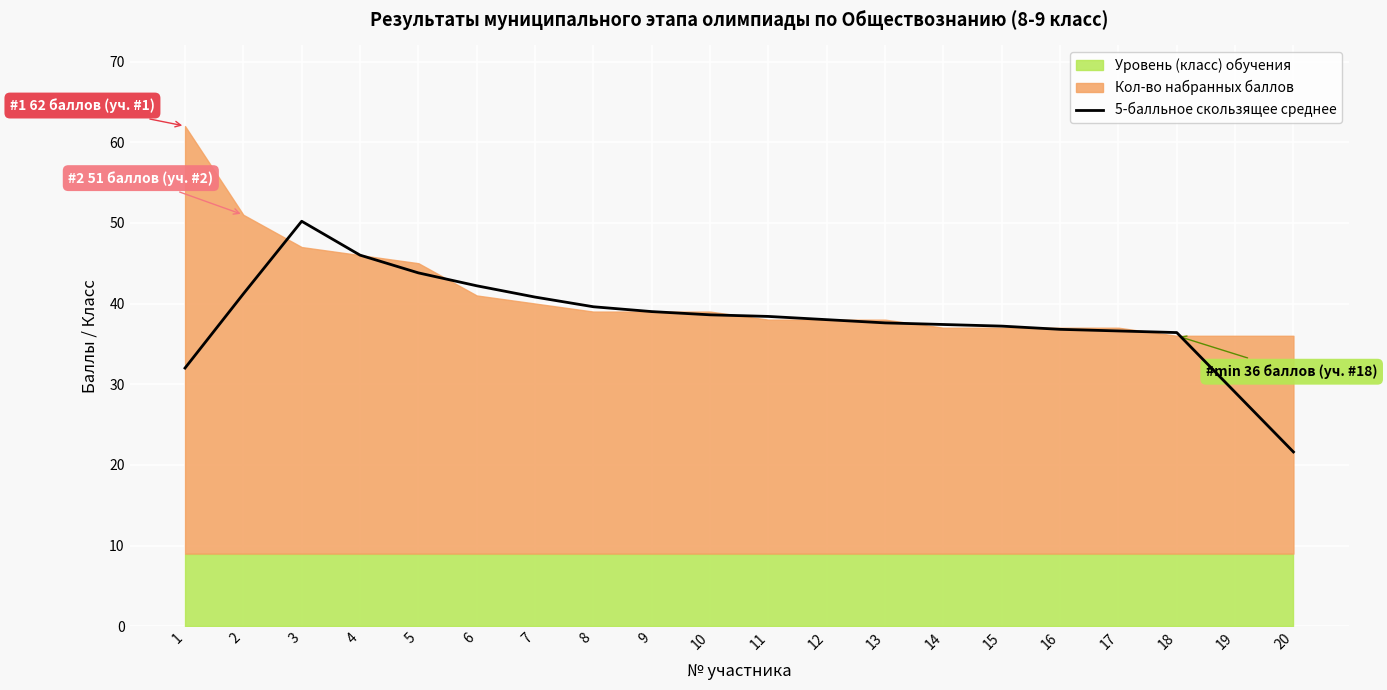

The value of 5-балльное скользящее среднее at 1 is 19.1. True or false?

False